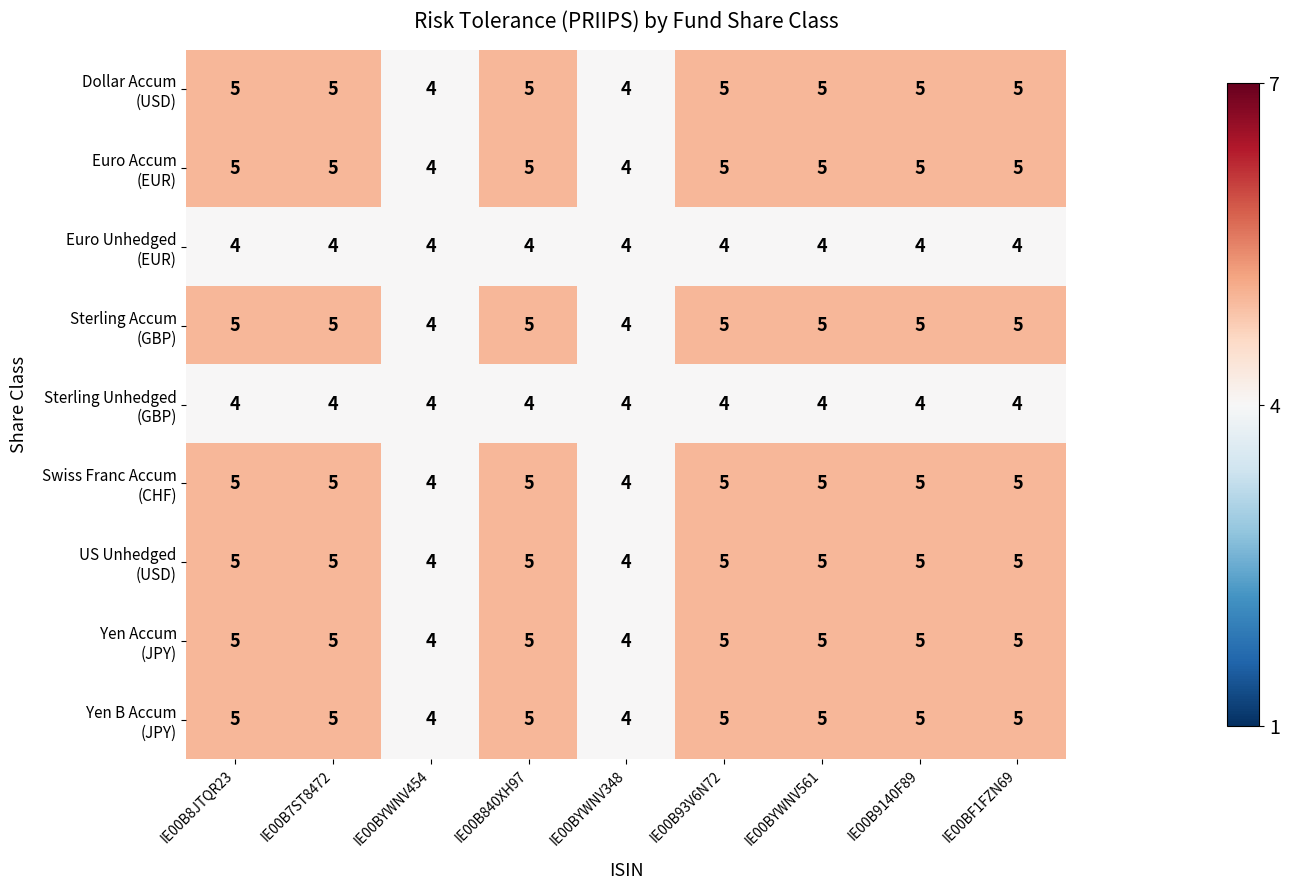

What is the maximum value shown in the chart?

5